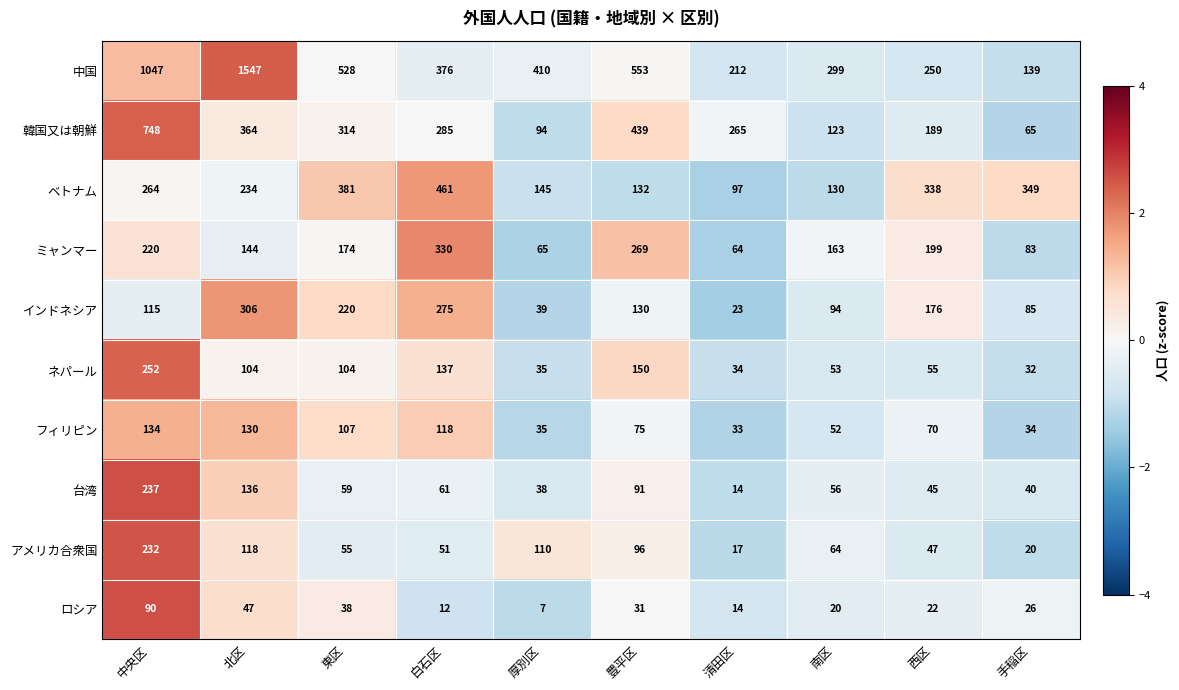

Count the number of data series in this chart.

10